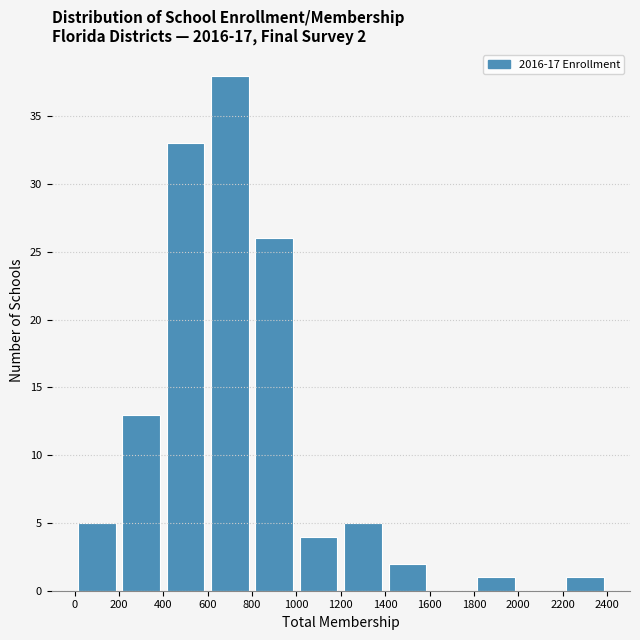

Over which range of the x-axis is the bar tallest?

600 to 800